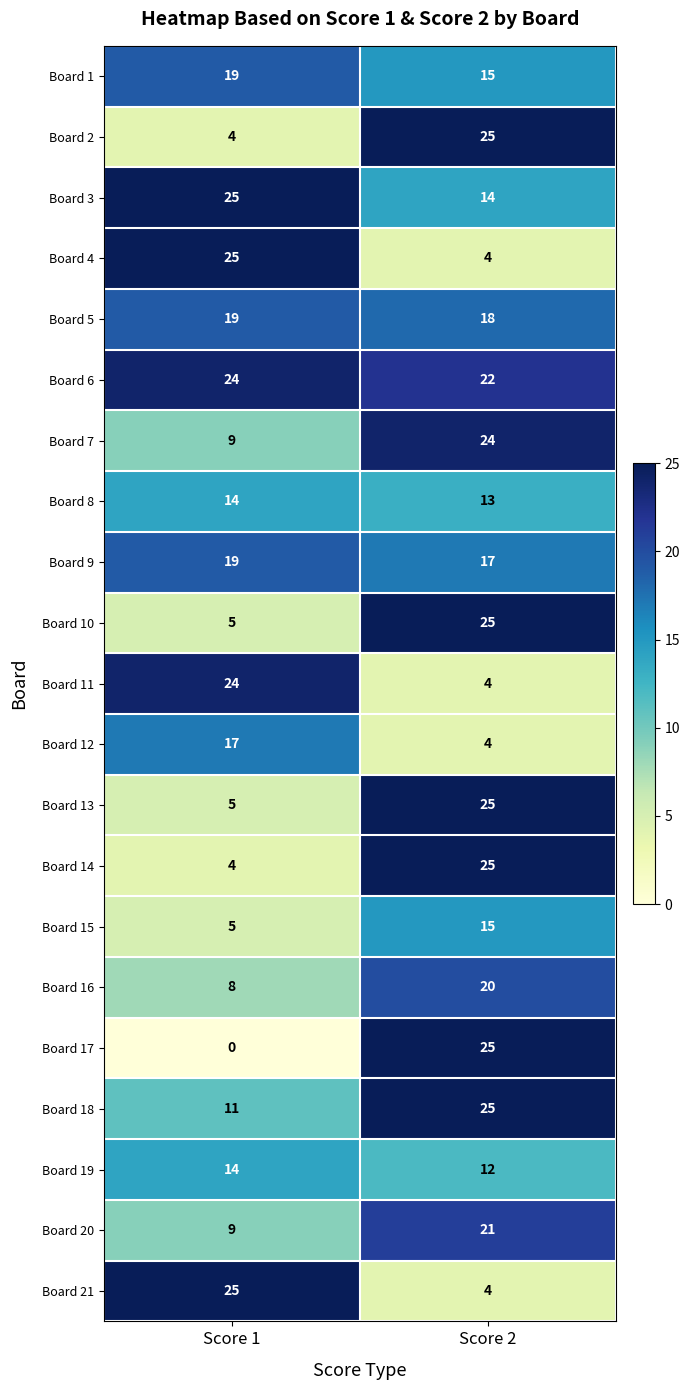

What is the approximate value of Board 4 at Score 1, to the nearest 5?

25